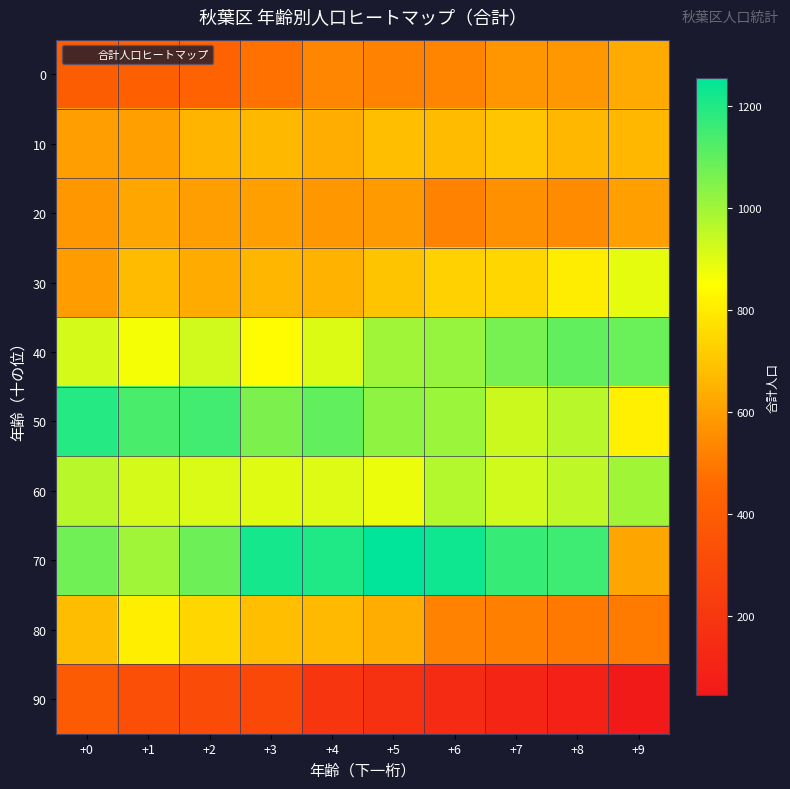

Reading left to right, transcribe all the data shown in this chart.

0: +0=405	+1=422	+2=430	+3=479	+4=534	+5=523	+6=529	+7=574	+8=578	+9=629
10: +0=597	+1=602	+2=657	+3=665	+4=638	+5=681	+6=671	+7=703	+8=662	+9=662
20: +0=583	+1=618	+2=597	+3=599	+4=582	+5=587	+6=523	+7=564	+8=549	+9=599
30: +0=594	+1=675	+2=632	+3=659	+4=653	+5=697	+6=730	+7=745	+8=805	+9=889
40: +0=919	+1=867	+2=926	+3=843	+4=907	+5=1000	+6=1014	+7=1065	+8=1101	+9=1086
50: +0=1194	+1=1136	+2=1150	+3=1057	+4=1100	+5=1026	+6=1008	+7=932	+8=964	+9=810
60: +0=963	+1=917	+2=909	+3=898	+4=903	+5=882	+6=969	+7=926	+8=953	+9=999
70: +0=1077	+1=1000	+2=1082	+3=1221	+4=1205	+5=1255	+6=1229	+7=1166	+8=1155	+9=615
80: +0=678	+1=806	+2=746	+3=683	+4=669	+5=636	+6=523	+7=518	+8=497	+9=505
90: +0=392	+1=326	+2=313	+3=291	+4=200	+5=173	+6=147	+7=106	+8=87	+9=44